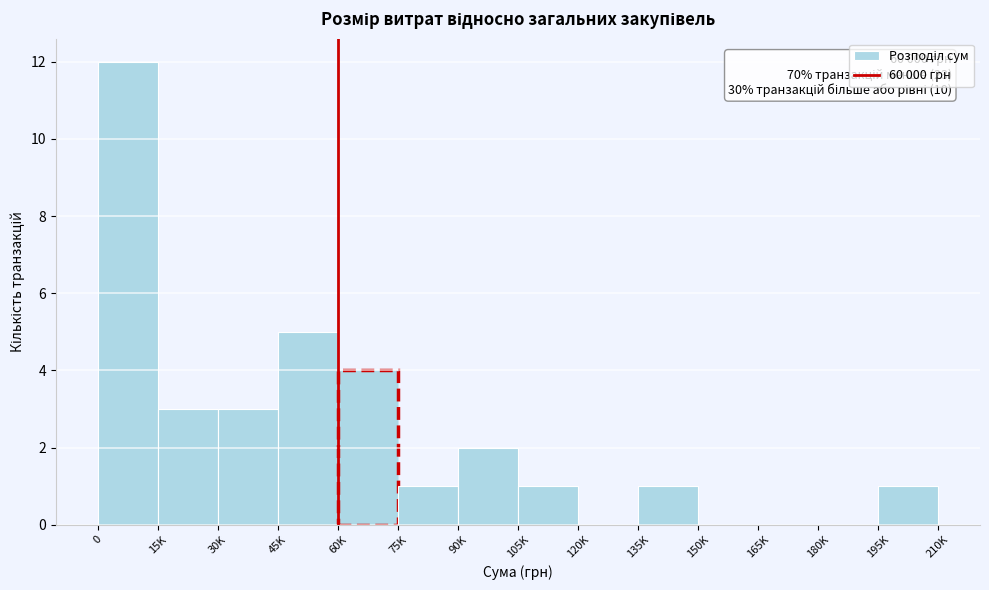

Reading left to right, extract all data points from this chart.

0=12	15K=3	30K=3	45K=5	60K=4	75K=1	90K=2	105K=1	120K=0	135K=1	150K=0	165K=0	180K=0	195K=1